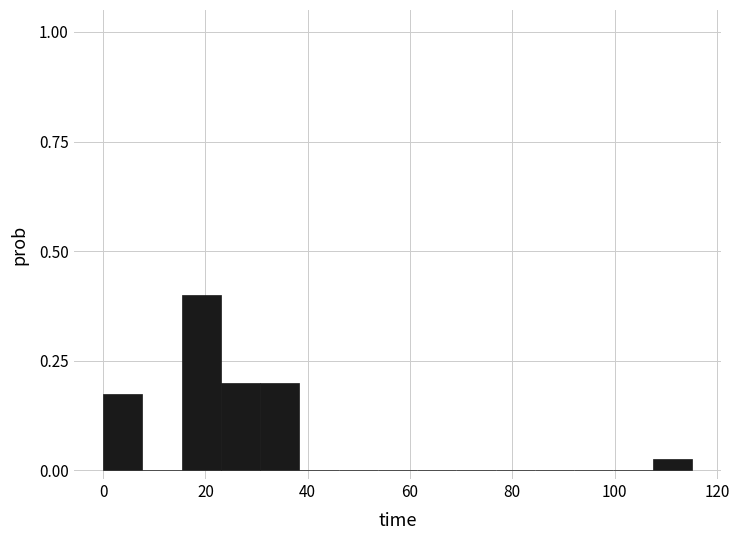

Around what value on the x-axis is the tallest bar? Give the approximate position of its centre, as read against the axis.

20